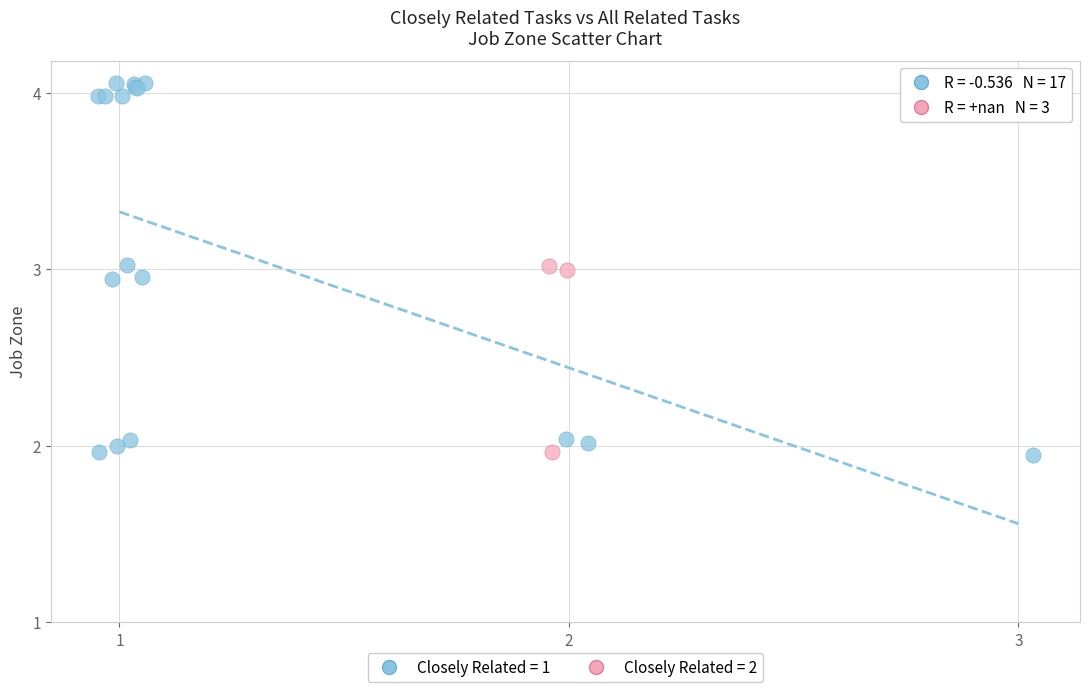

Which series has the widest spread of Y values?

Closely Related = 1